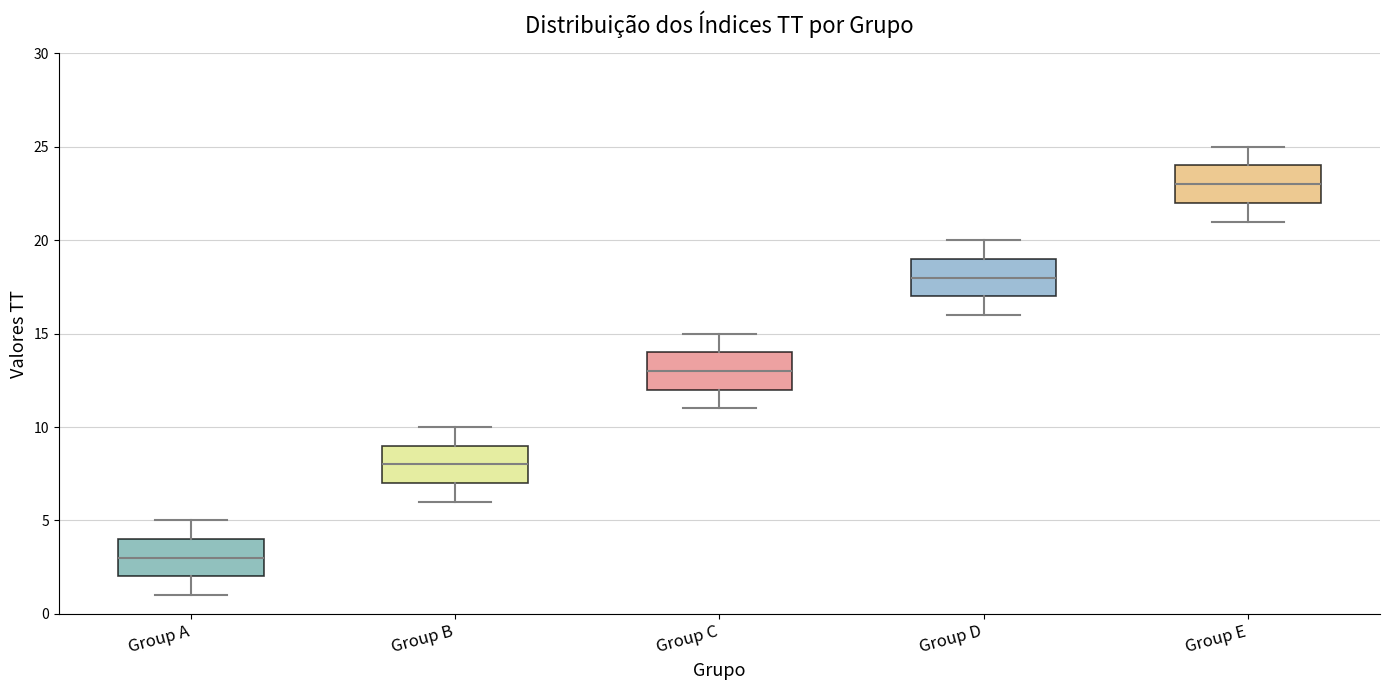

Which box's median line is the lowest?

Group A